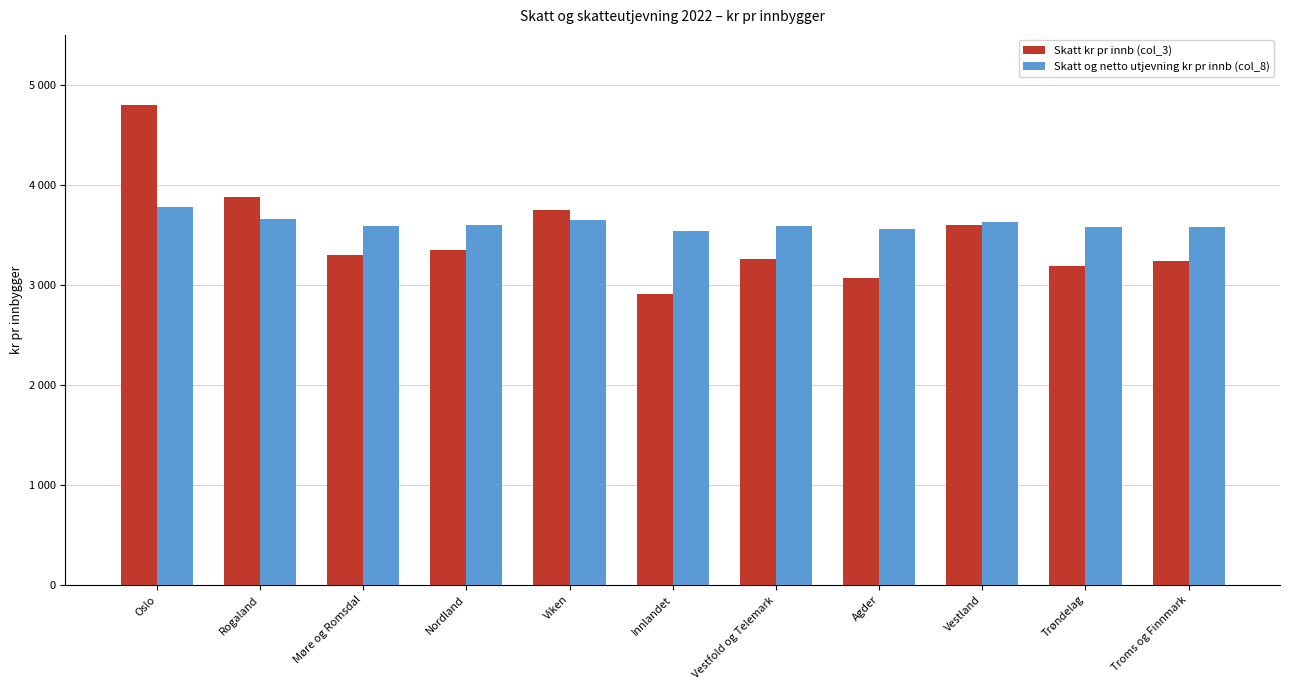

Rank the series by their maximum value, from lowest to highest.

Skatt og netto utjevning kr pr innb (col_8), Skatt kr pr innb (col_3)